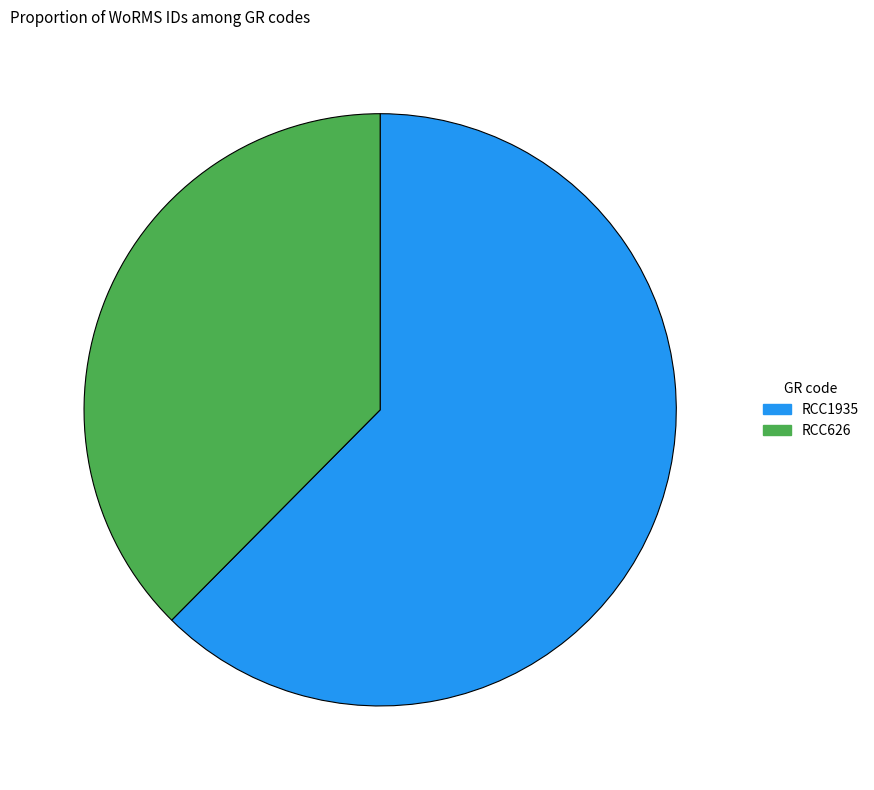

How many slices are in this pie chart?

2